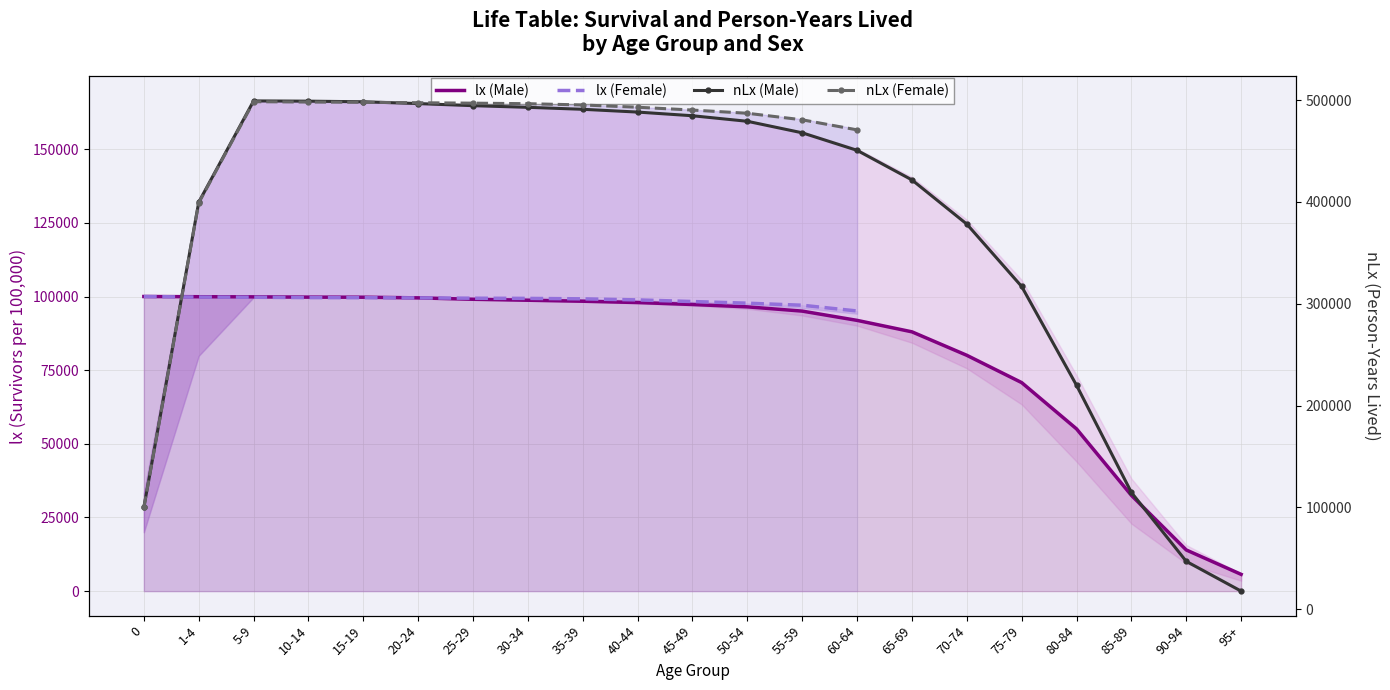

At which category is the sum across all series the highest?

5-9